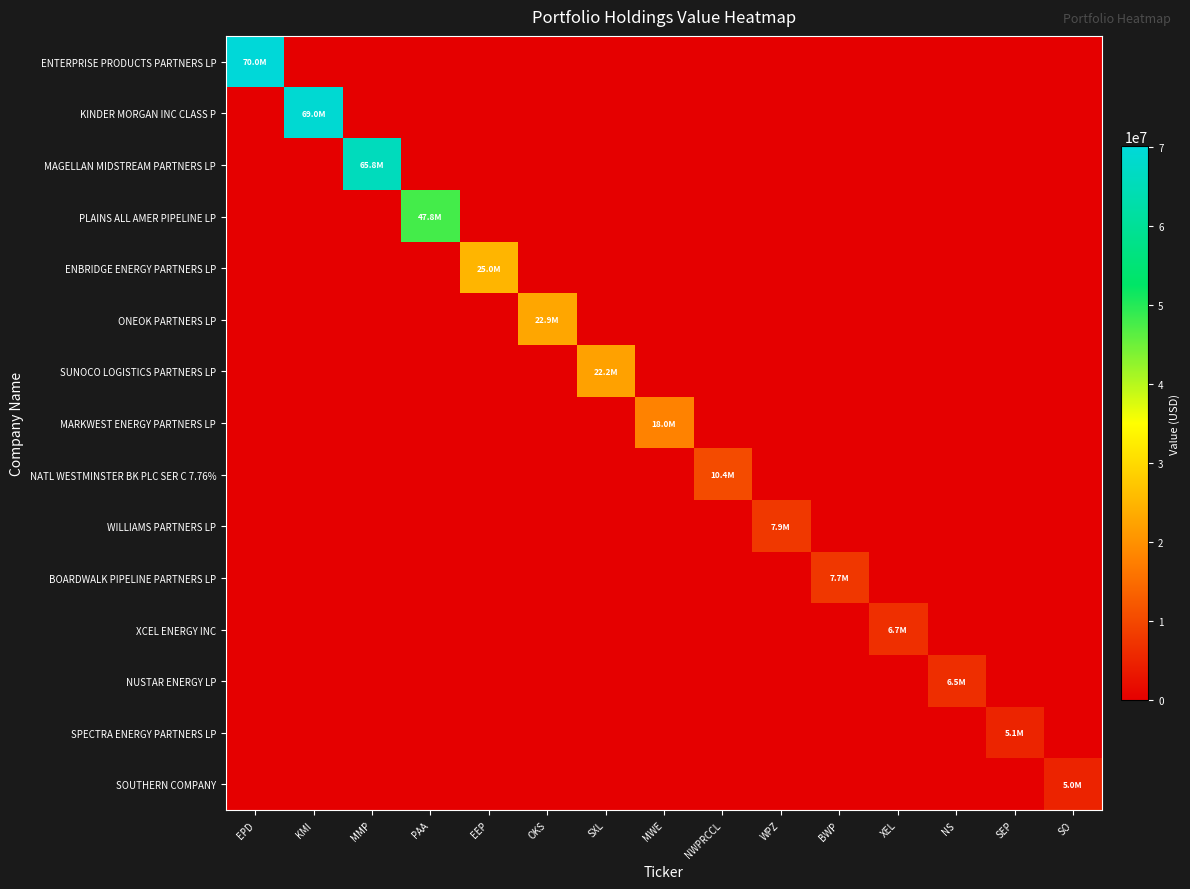

What is the total value across all series at OKS?

22891000